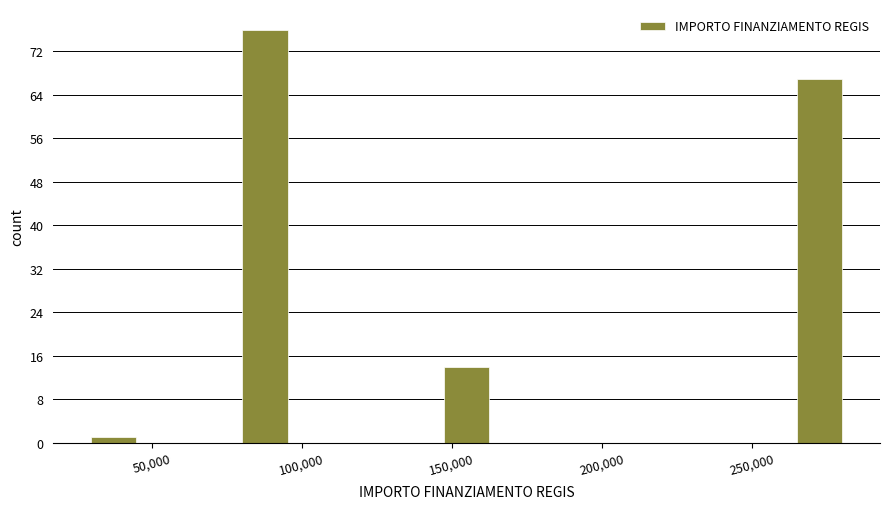

Around what value on the x-axis is the tallest bar? Give the approximate position of its centre, as read against the axis.

90000